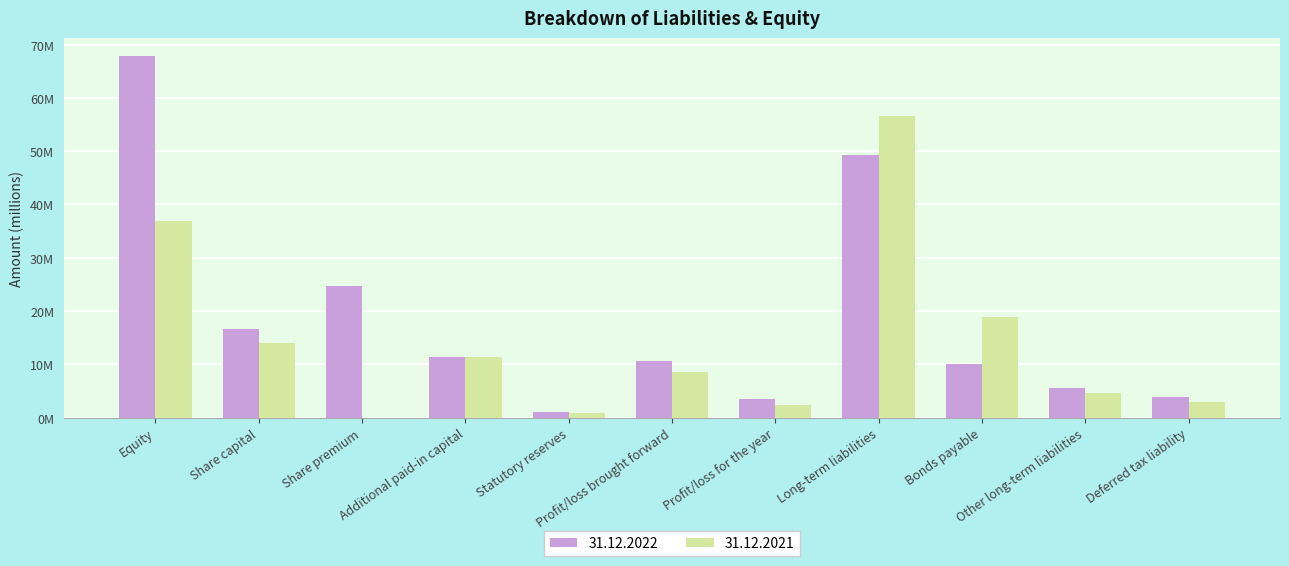

List the series in order of their peak value, lowest first.

31.12.2021, 31.12.2022